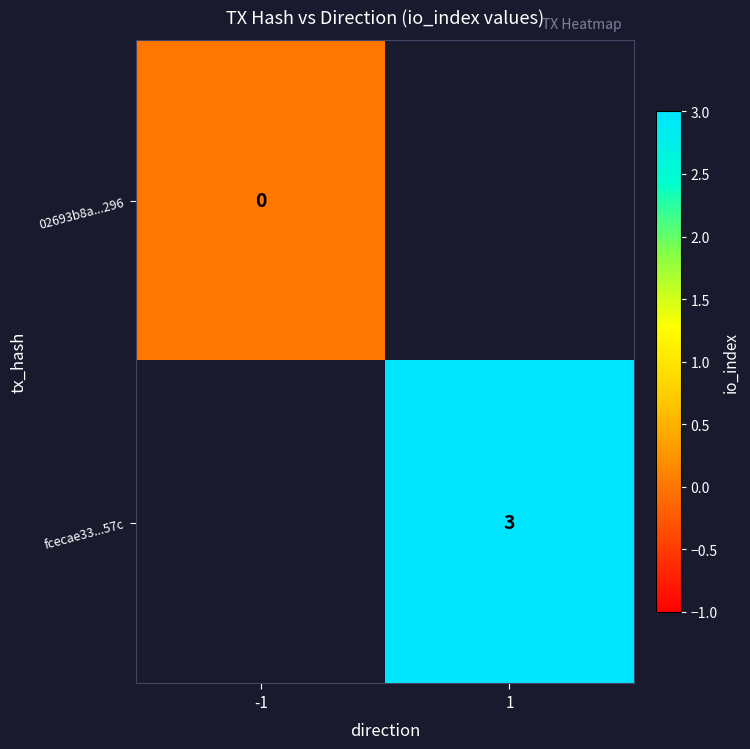

What is the greatest value displayed?

3.0